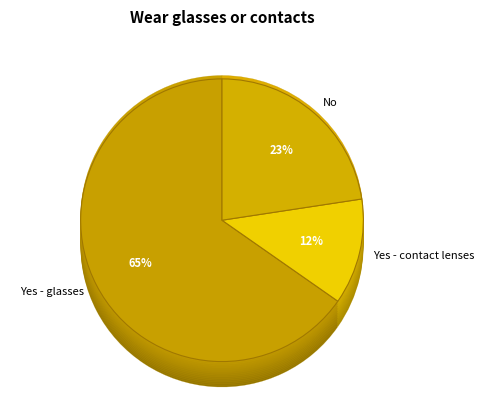

To the nearest percent, what percentage of the pie is Yes - contact lenses?

12%